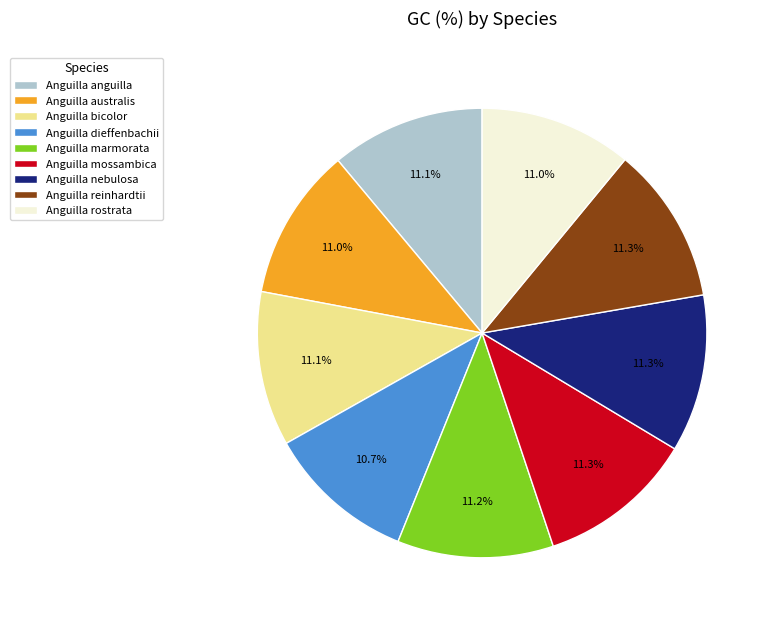

Is Anguilla reinhardtii the majority of the pie?

No